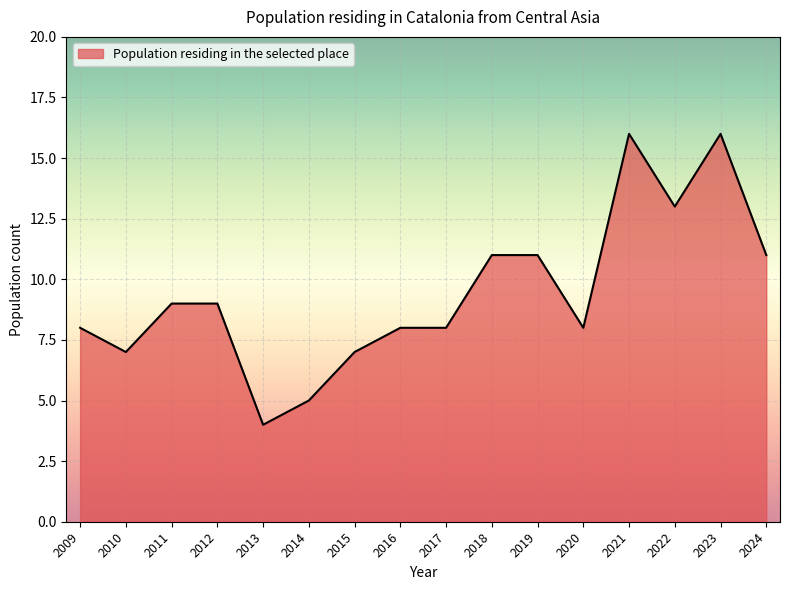

Reading left to right, extract all data points from this chart.

8	7	9	9	4	5	7	8	8	11	11	8	16	13	16	11